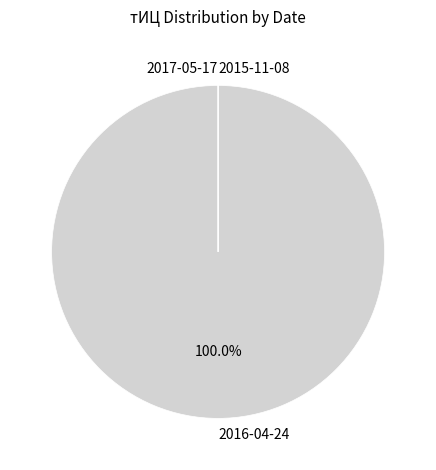

Is there any slice that represents more than half of the pie?

Yes